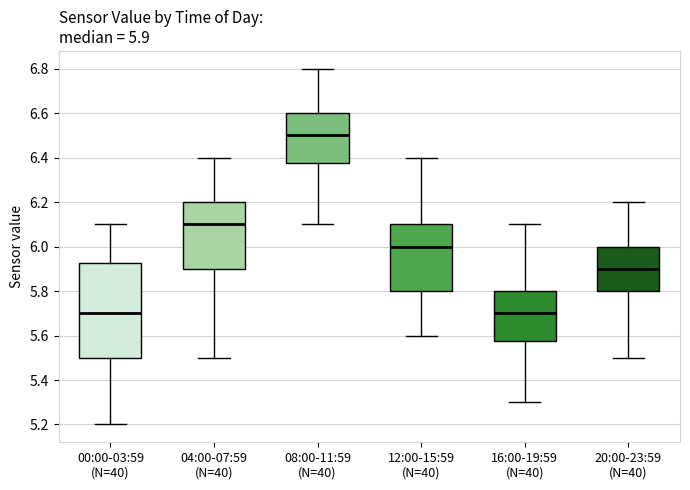

Which box is the tallest, from its lower edge to its upper edge?

00:00-03:59 (N=40)